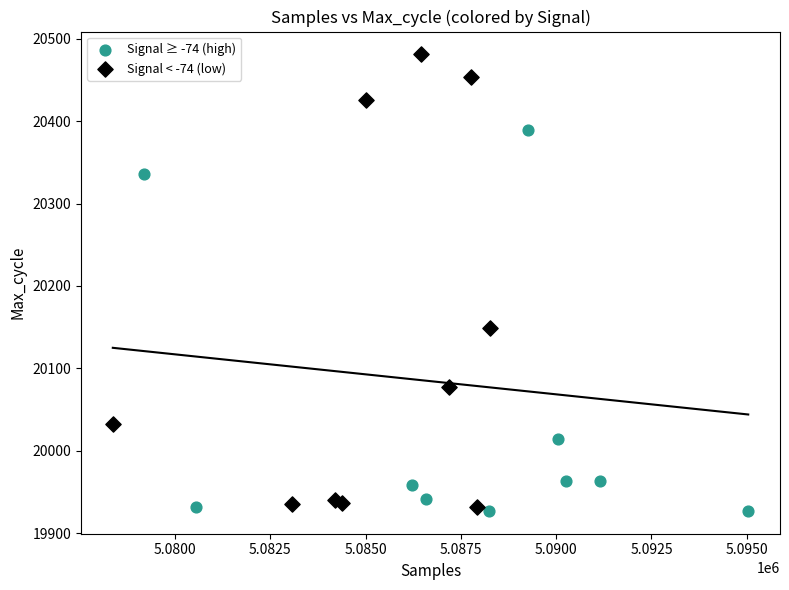

Which series contains the highest Y value?

Signal < -74 (low)